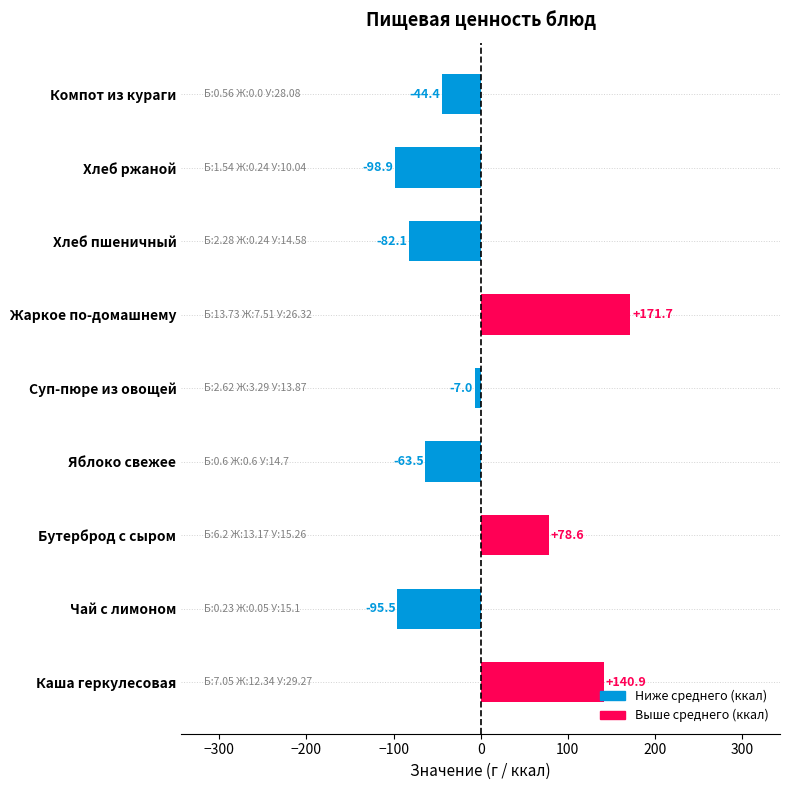

Rank the categories by value from lowest to highest.

Хлеб ржаной, Чай с лимоном, Хлеб пшеничный, Яблоко свежее, Компот из кураги, Суп-пюре из овощей, Бутерброд с сыром, Каша геркулесовая, Жаркое по-домашнему